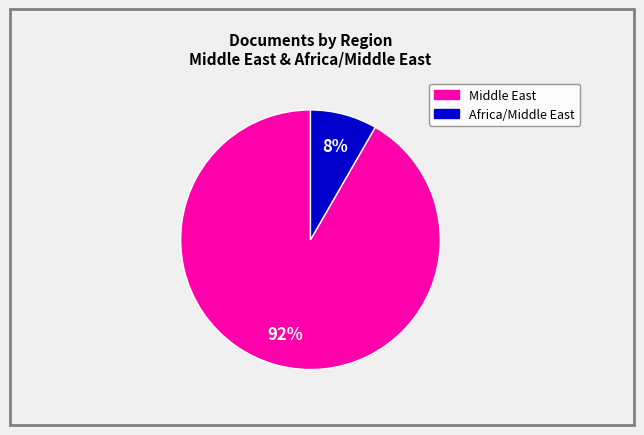

To the nearest percent, what is the average slice percentage?

50%